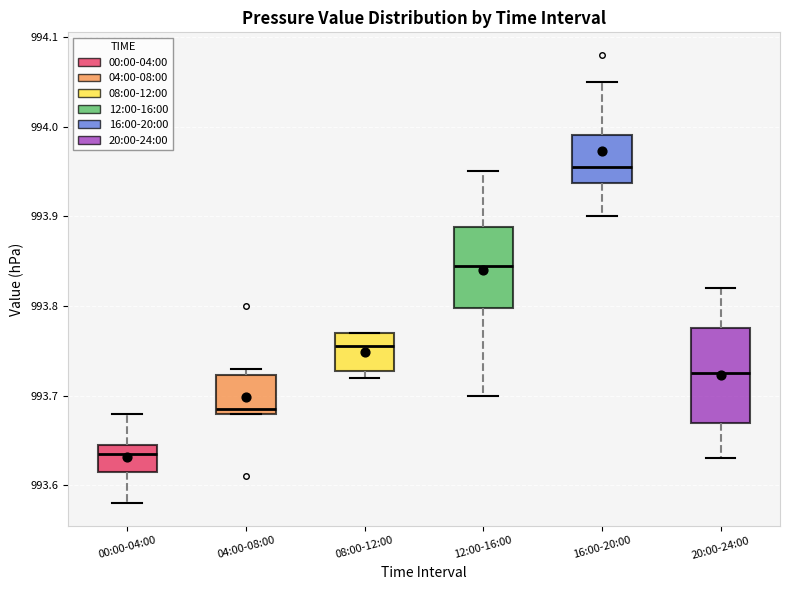

Reading left to right, transcribe this box plot: for each box, give where its median line is, the range the box spans, and where its two whiskers end, as read against the y-axis. The values are not printed on the chart, so give them approximately, as read against the axis.

00:00-04:00: median 993.64, box 993.62 to 993.65, whiskers 993.58 to 993.68
04:00-08:00: median 993.69, box 993.68 to 993.72, whiskers 993.68 to 993.73
08:00-12:00: median 993.76, box 993.73 to 993.77, whiskers 993.72 to 993.77
12:00-16:00: median 993.85, box 993.80 to 993.89, whiskers 993.70 to 993.95
16:00-20:00: median 993.96, box 993.94 to 993.99, whiskers 993.90 to 994.05
20:00-24:00: median 993.73, box 993.67 to 993.78, whiskers 993.63 to 993.82